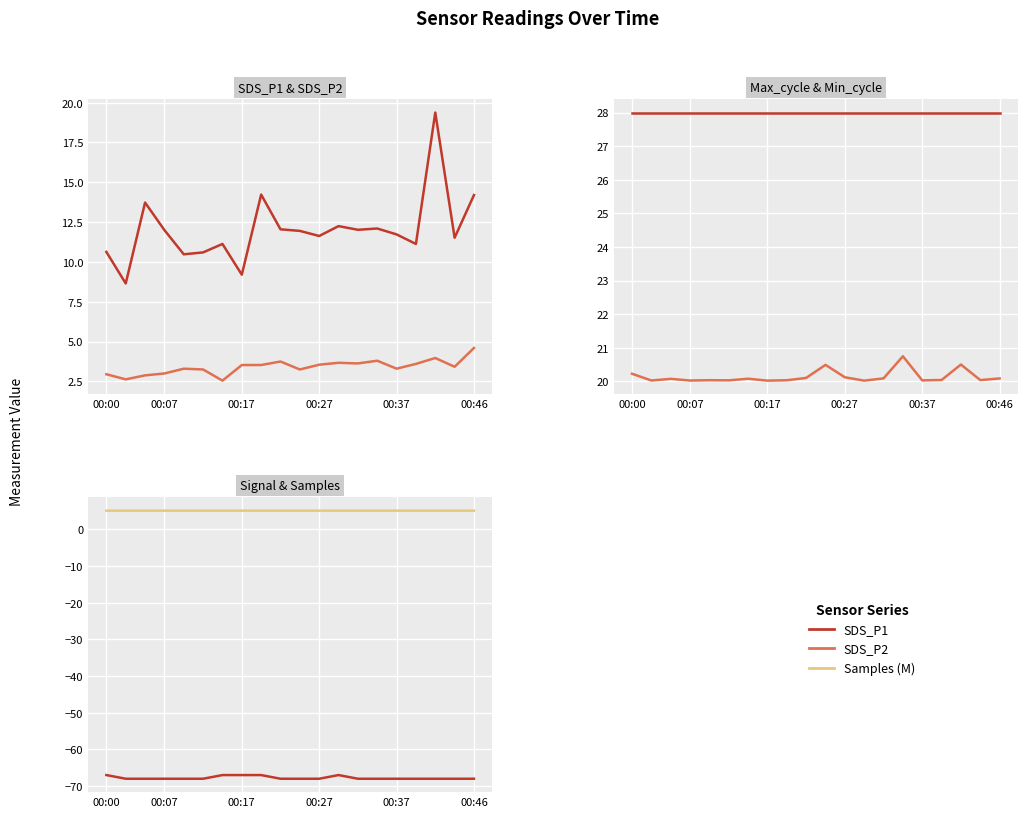

How many interior local peaks does the SDS_P1 series have?

6